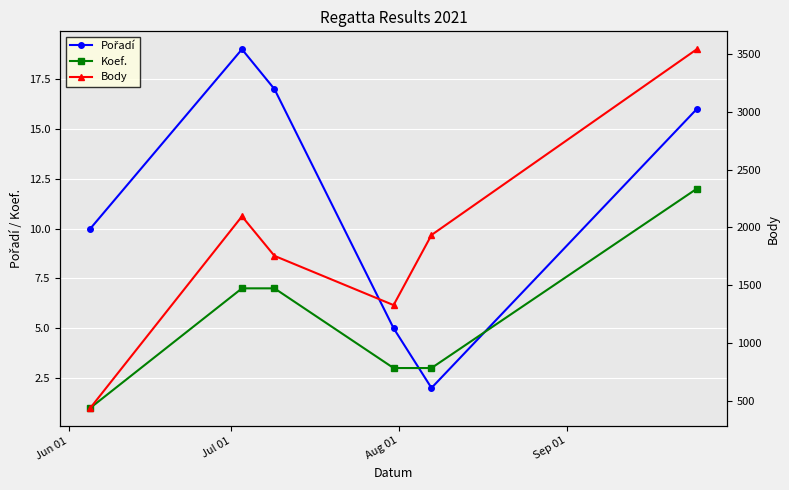

True or false: Koef. has more than 2 points higher than both neighbors.

False